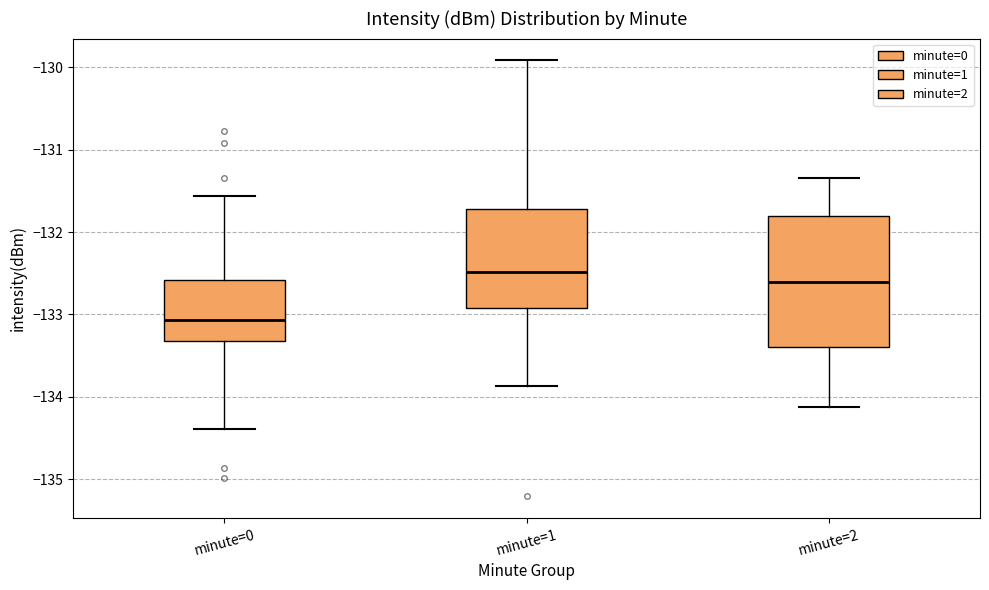

Which box has the highest median line?

minute=1